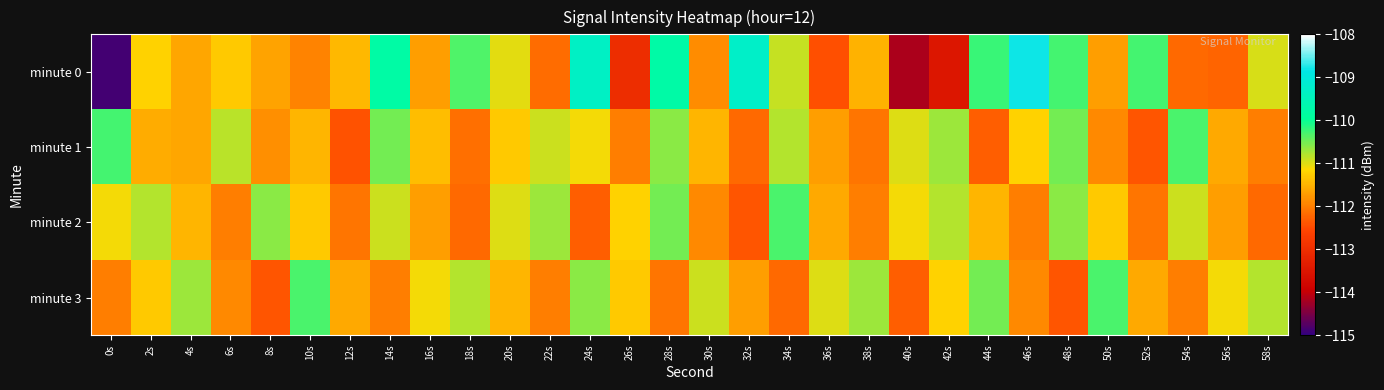

Rank the series at 20s from lowest to highest value.

minute 3, minute 1, minute 0, minute 2